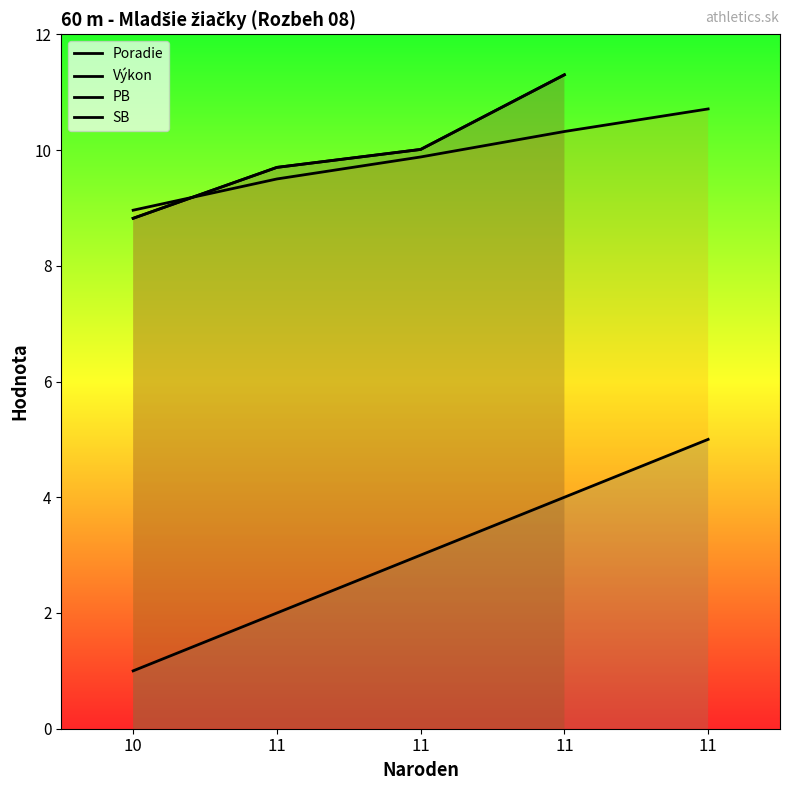

True or false: PB and SB cross at least once.

False